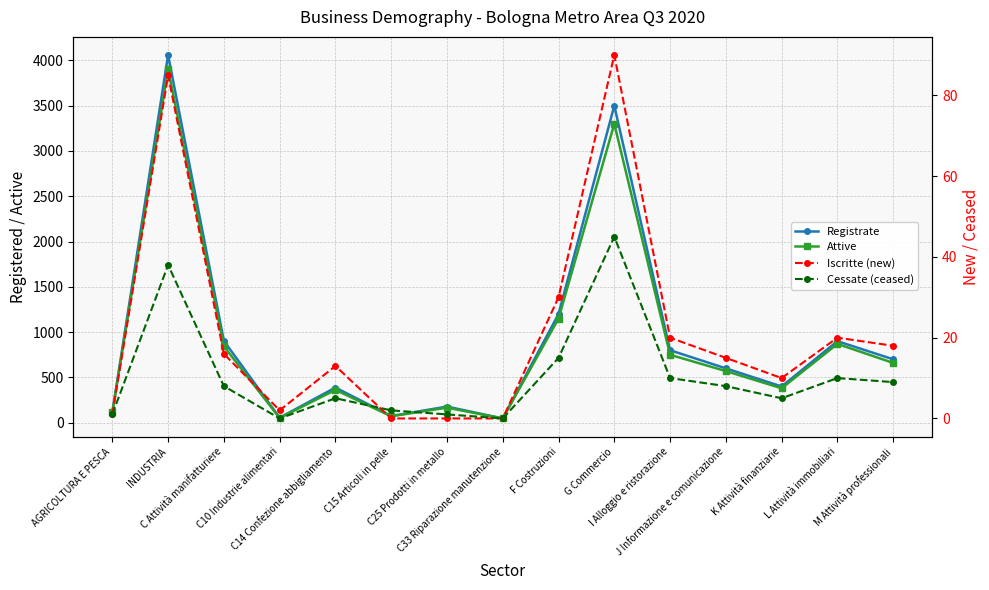

List the labels in order of Iscritte (new) value, smallest first.

C15 Articoli in pelle, C25 Prodotti in metallo, C33 Riparazione manutenzione, AGRICOLTURA E PESCA, C10 Industrie alimentari, K Attività finanziarie, C14 Confezione abbigliamento, J Informazione e comunicazione, C Attività manifatturiere, M Attività professionali, I Alloggio e ristorazione, L Attività immobiliari, F Costruzioni, INDUSTRIA, G Commercio